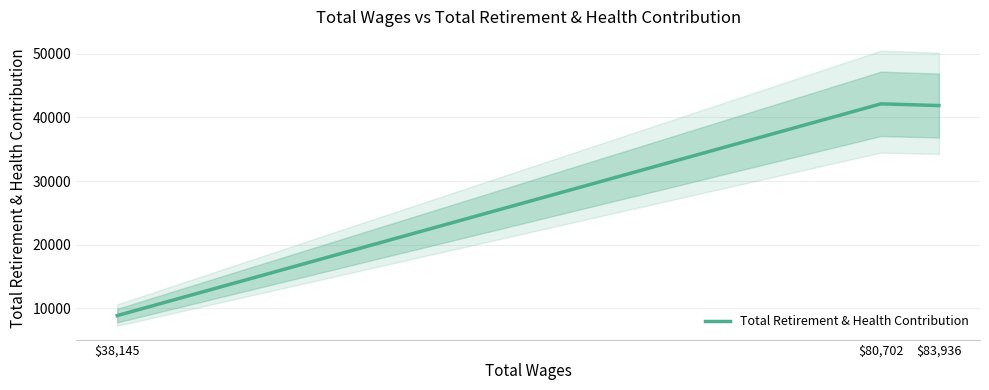

What is the minimum value shown in the chart?

8874